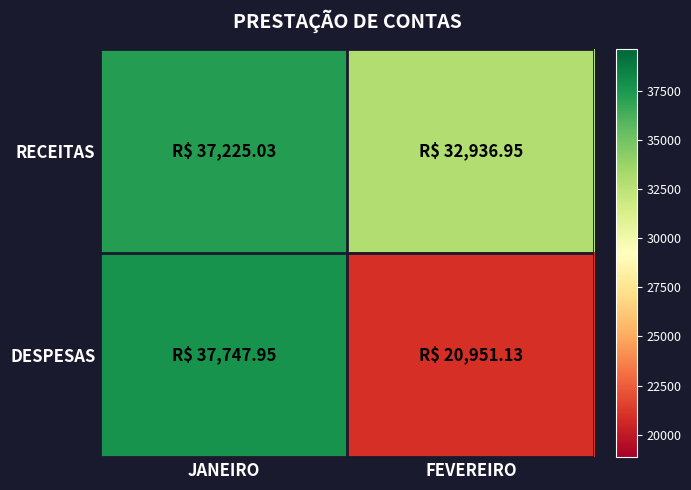

Reading left to right, extract all data points from this chart.

RECEITAS: JANEIRO=37225.0	FEVEREIRO=32936.9
DESPESAS: JANEIRO=37747.9	FEVEREIRO=20951.1